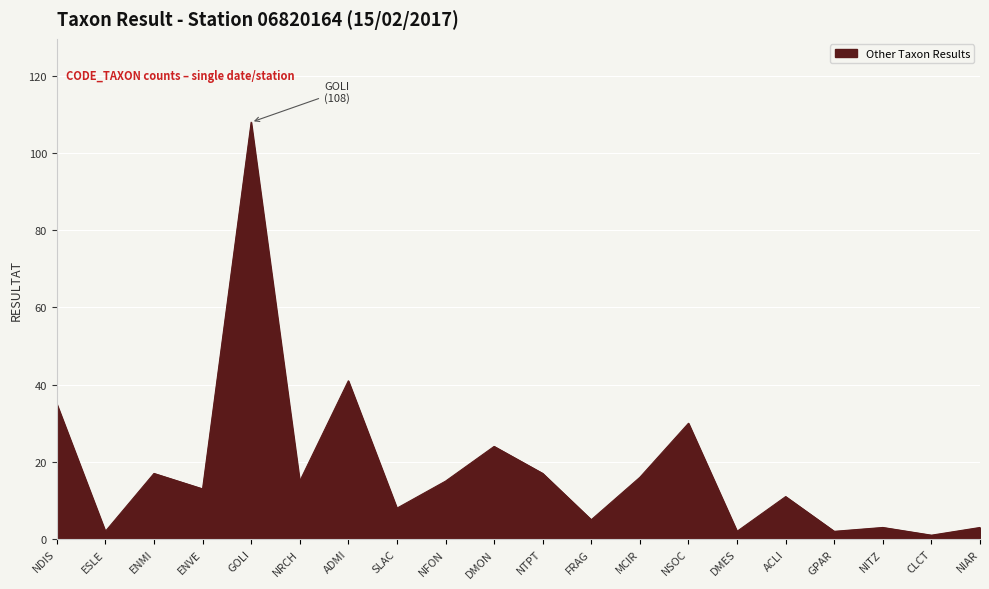

What is the sum of the values at MCIR and ADMI?

57